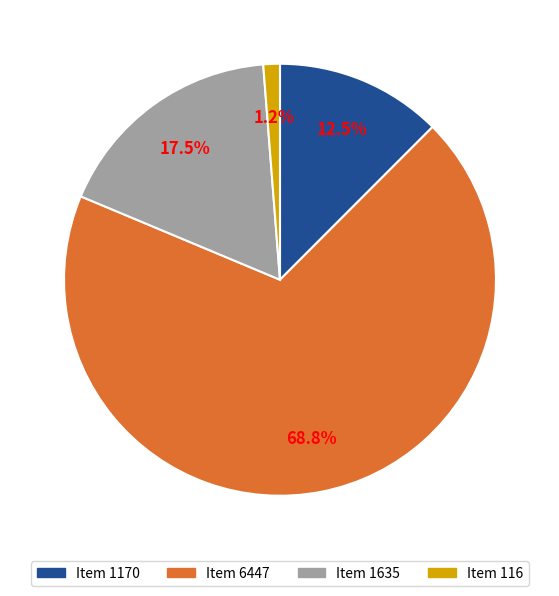

Which slice is the smallest?

Item 116